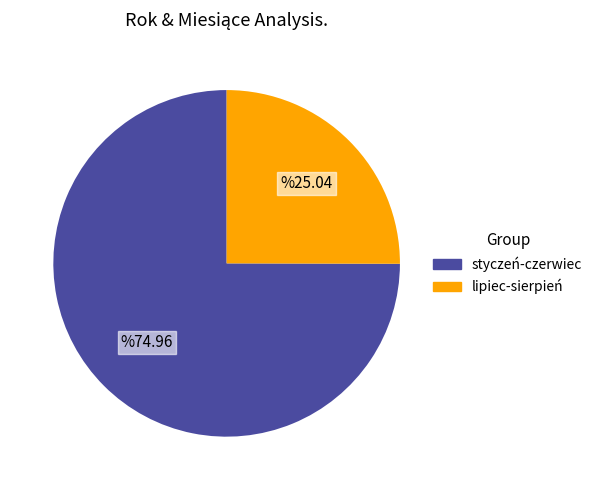

Is there a majority slice in this chart?

Yes